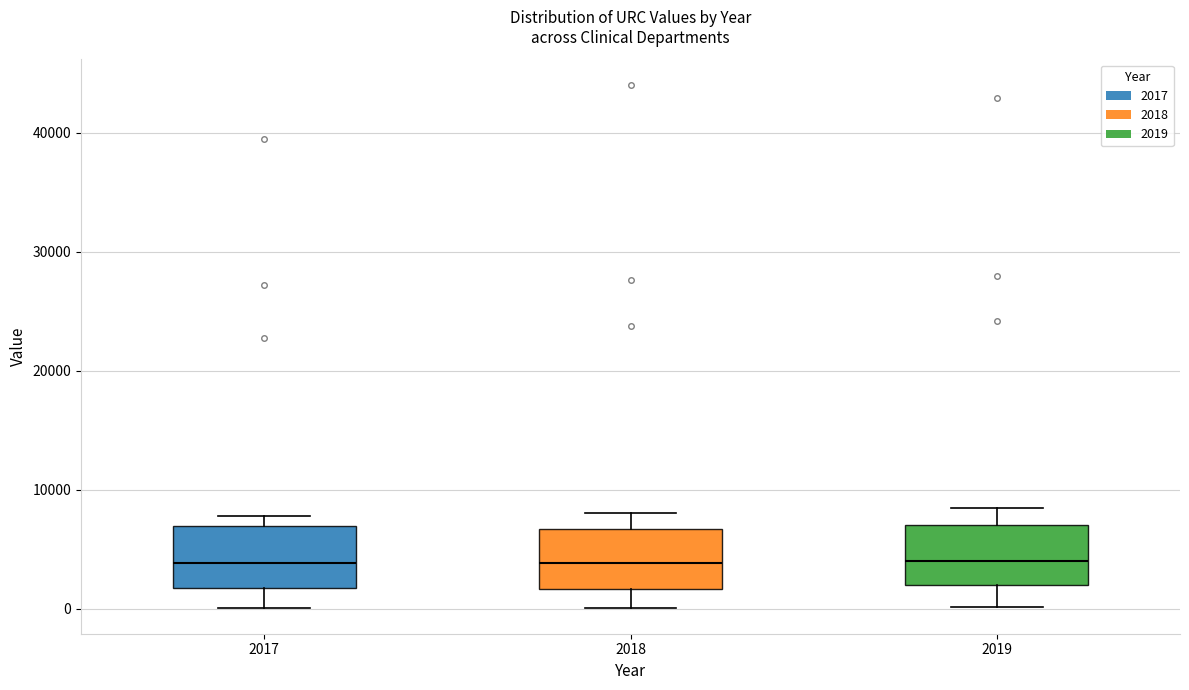

Reading left to right, read every box against the y-axis: the position of its median line, the range the box covers, and the ends of its whiskers. The values are not printed on the chart, so give them approximately, as read against the axis.

2017: median 4000, box 2000 to 7000, whiskers 0 to 8000
2018: median 4000, box 2000 to 7000, whiskers 0 to 8000
2019: median 4000, box 2000 to 7000, whiskers 0 to 8000